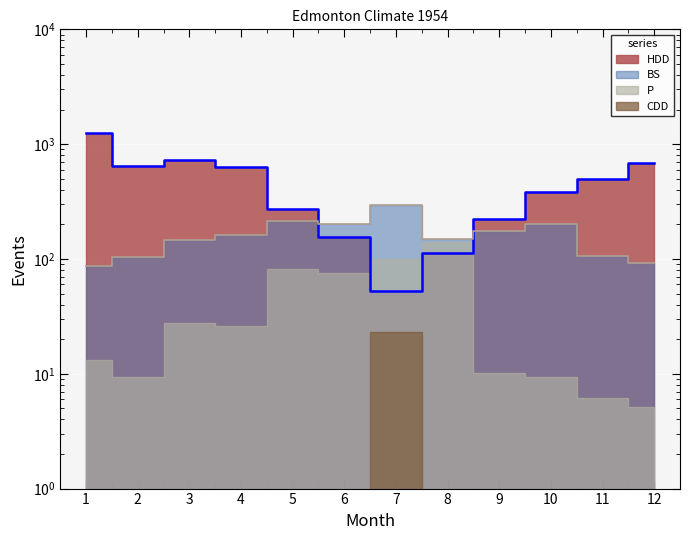

Which series has the widest spread of values?

HDD